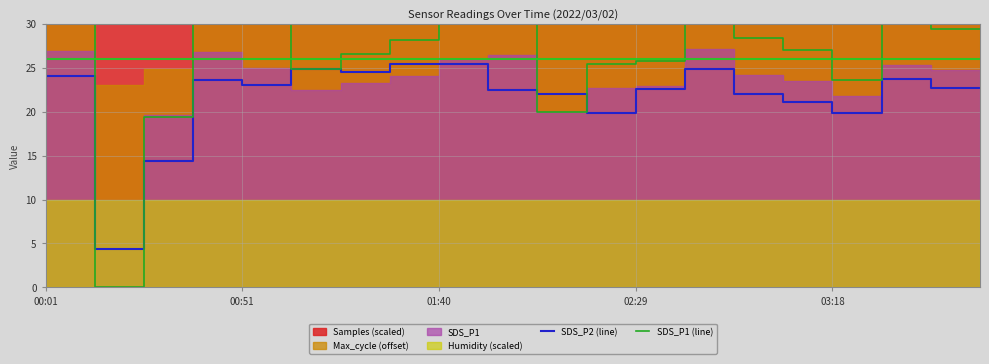

What is the difference between the maximum and minimum values in the SDS_P1 (line) series?

34.3